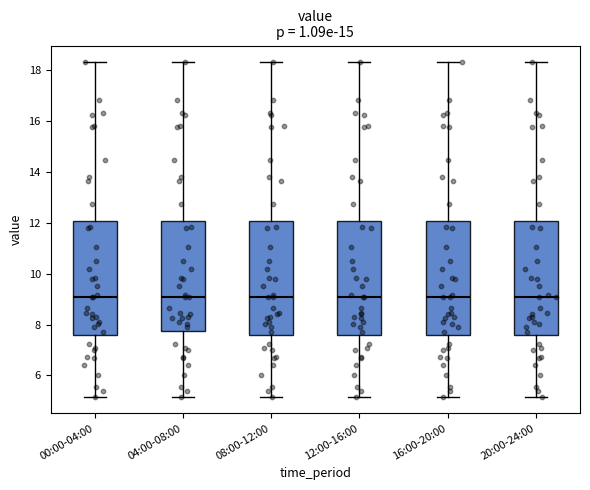

Reading left to right, transcribe this box plot: for each box, give where its median line is, the range the box spans, and where its two whiskers end, as read against the y-axis. The values are not printed on the chart, so give them approximately, as read against the axis.

00:00-04:00: median 9.0, box 7.6 to 12.0, whiskers 5.2 to 18.4
04:00-08:00: median 9.0, box 7.8 to 12.0, whiskers 5.2 to 18.4
08:00-12:00: median 9.0, box 7.6 to 12.0, whiskers 5.2 to 18.4
12:00-16:00: median 9.0, box 7.6 to 12.0, whiskers 5.2 to 18.4
16:00-20:00: median 9.0, box 7.6 to 12.0, whiskers 5.2 to 18.4
20:00-24:00: median 9.0, box 7.6 to 12.0, whiskers 5.2 to 18.4